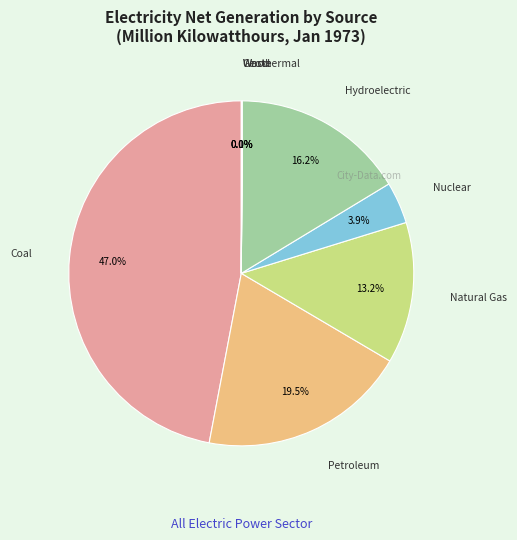

Is there any slice that represents more than half of the pie?

No